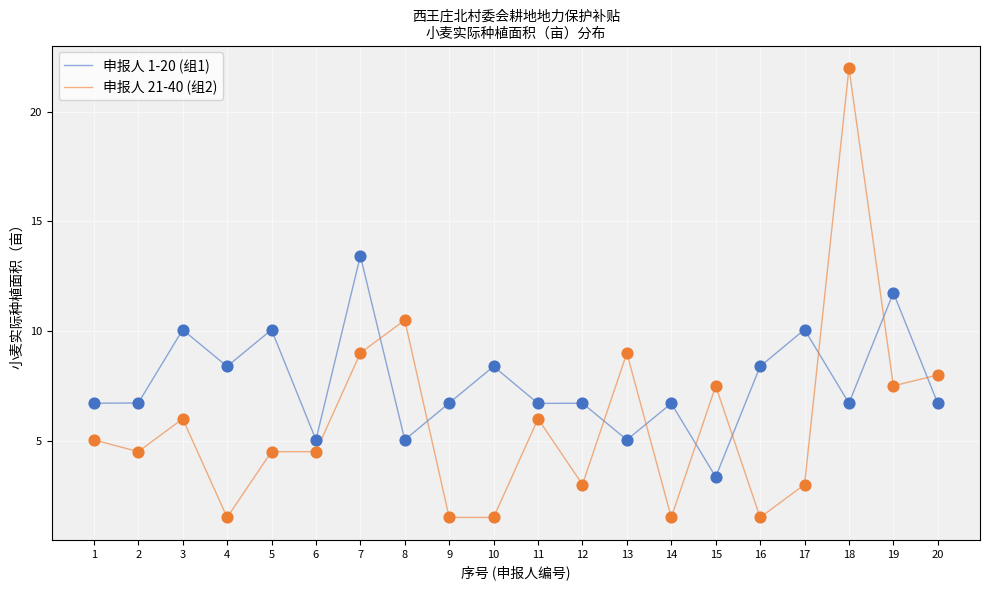

At which category is the sum across all series the highest?

18